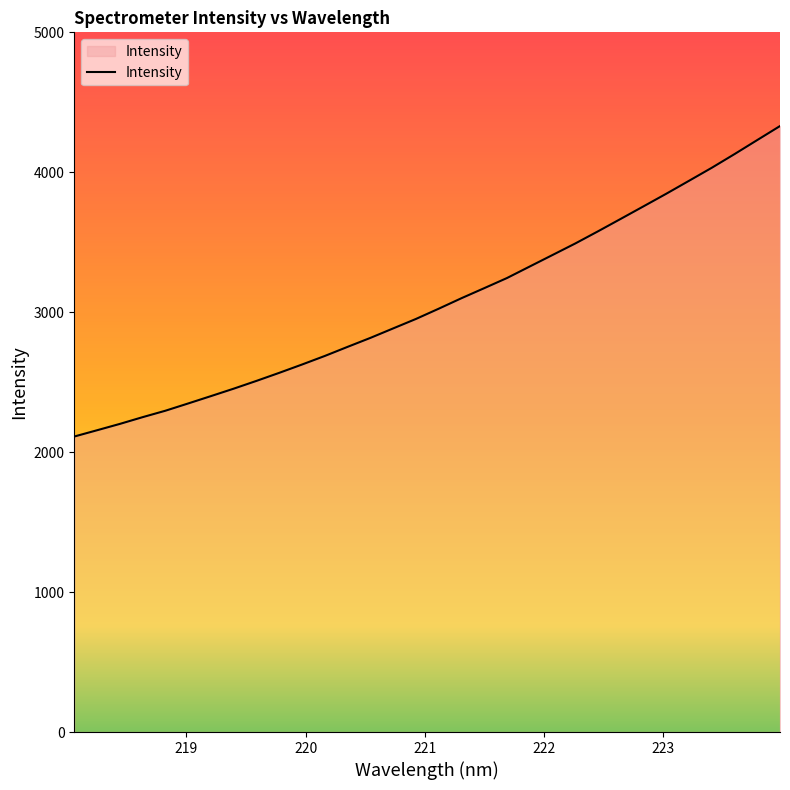

What is the difference between the maximum and minimum values?

2218.6